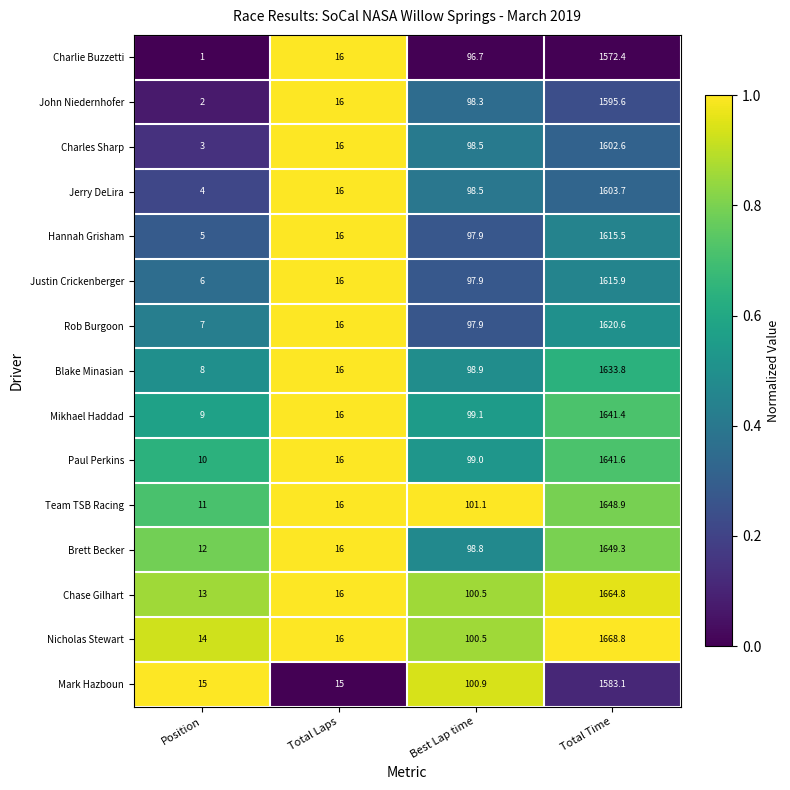

What is the total value across all series at Total Time?

24358.0